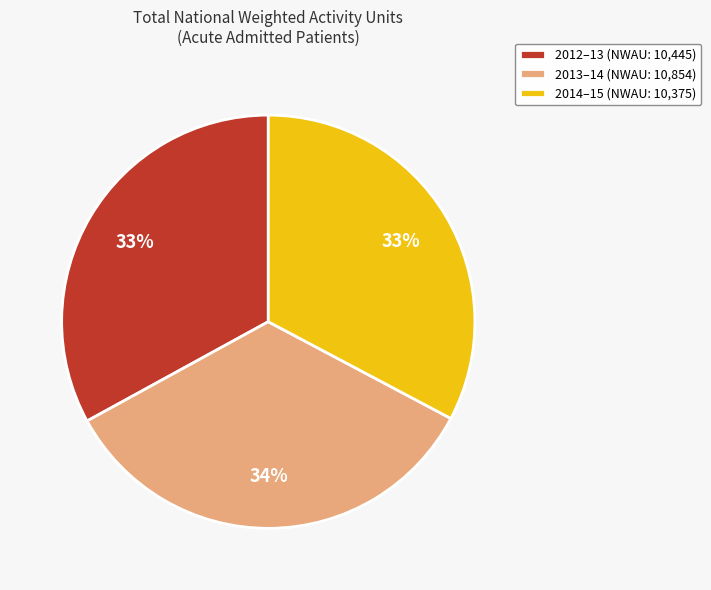

Is there a majority slice in this chart?

No